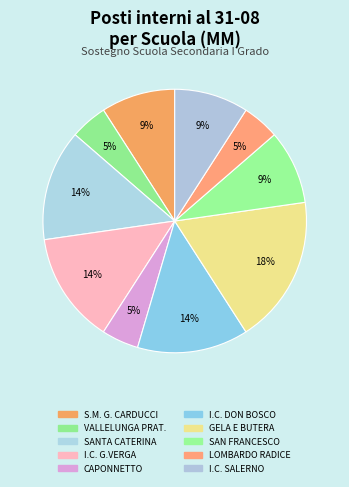

Which has a higher value, GELA E BUTERA or VALLELUNGA PRAT.?

GELA E BUTERA